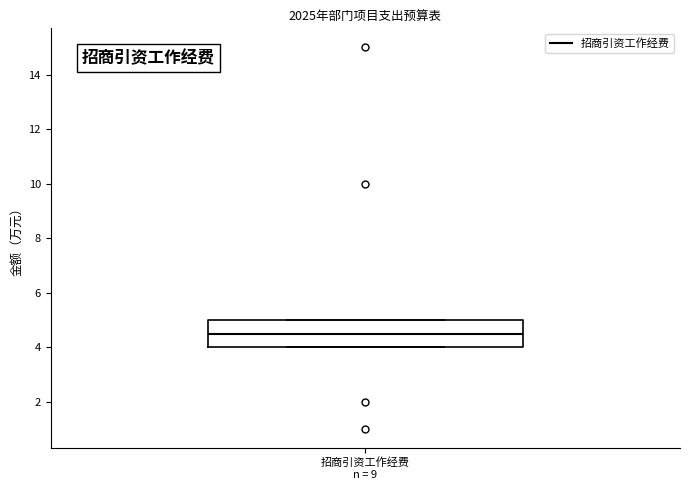

Read this box plot against the y-axis: the position of the median line, the range covered by the box, and the ends of both whiskers. The values are not printed on the chart, so give them approximately, as read against the axis.

median 4.6, box 4.0 to 5.0, whiskers 4.0 to 5.0